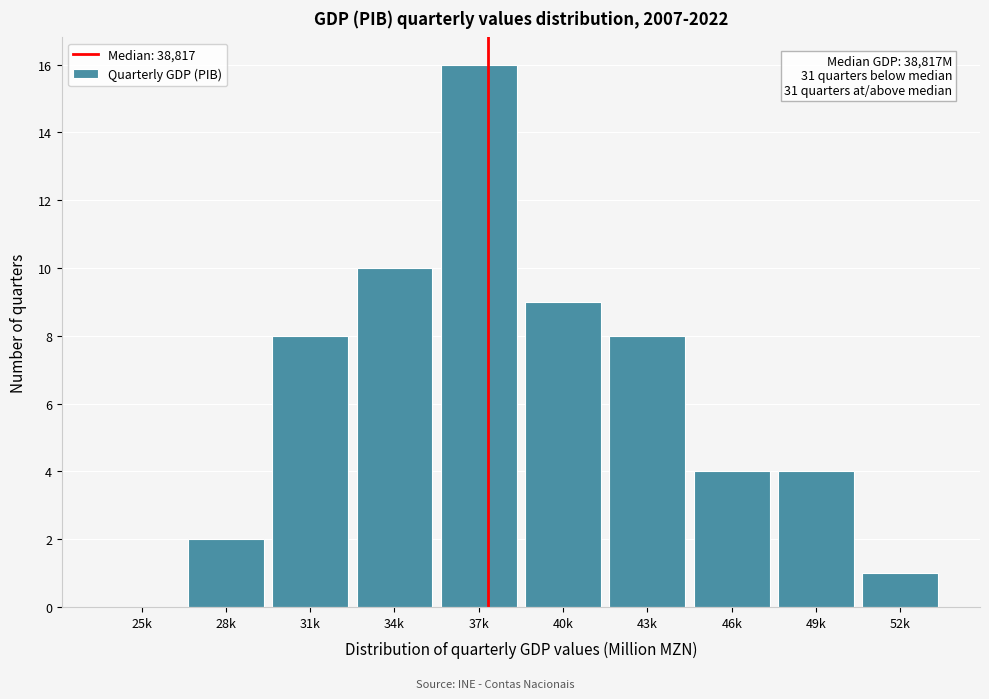

Reading right to left, transcribe all the data shown in this chart.

52k=1	49k=4	46k=4	43k=8	40k=9	37k=16	34k=10	31k=8	28k=2	25k=0